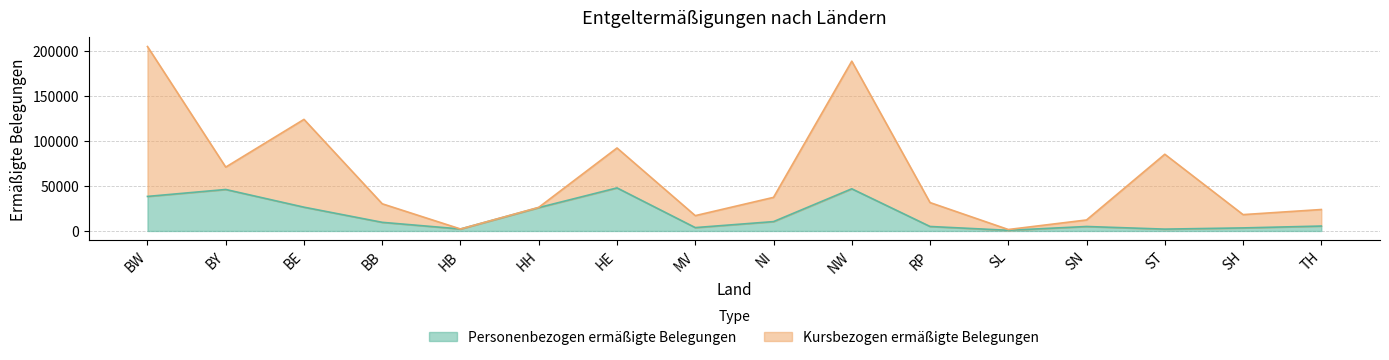

Does the chart have visible grid lines?

Yes